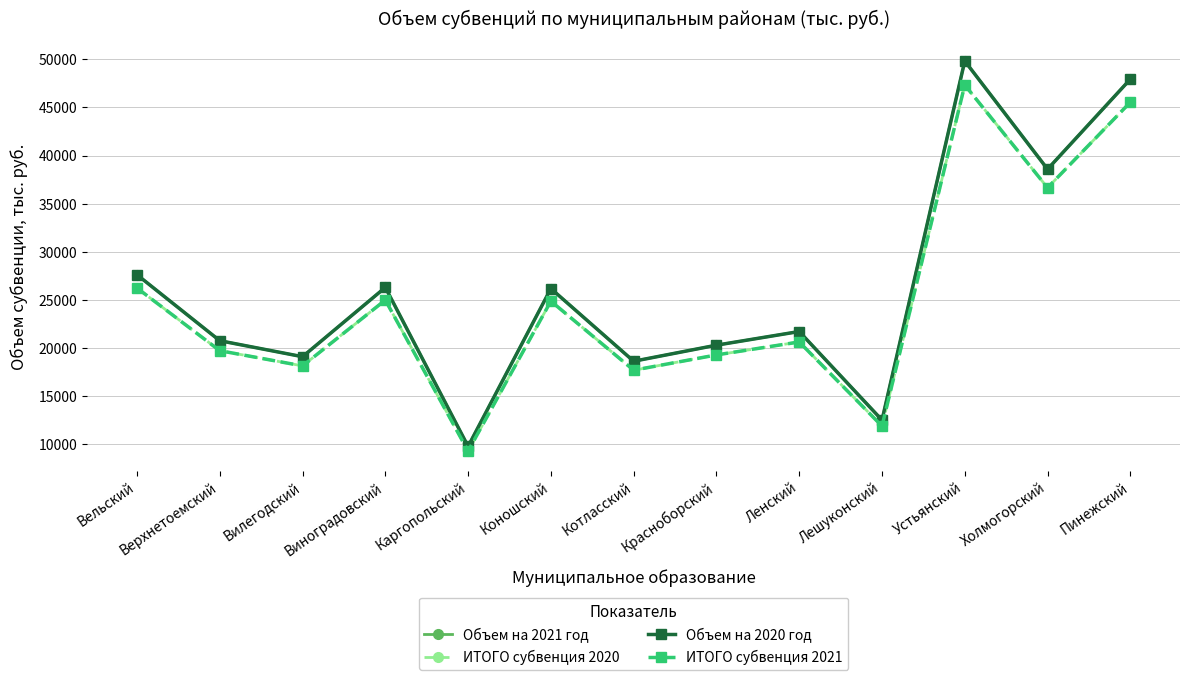

What is the label of the 5th point from the left?

Каргопольский